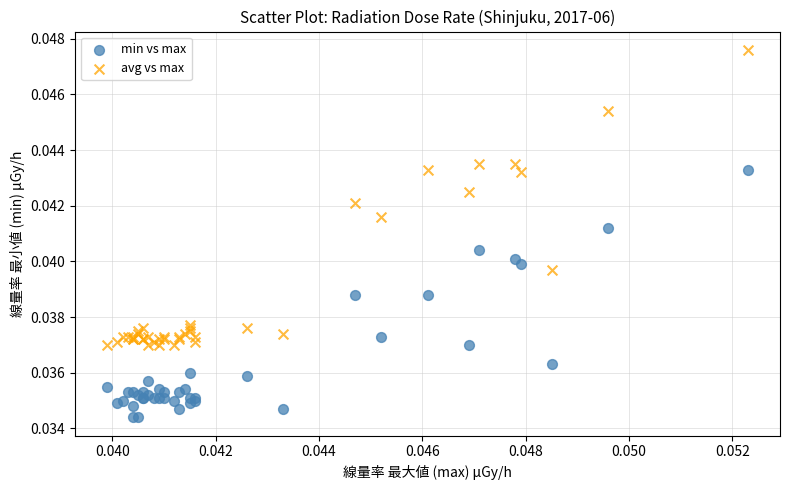

Which series contains the highest Y value?

avg vs max